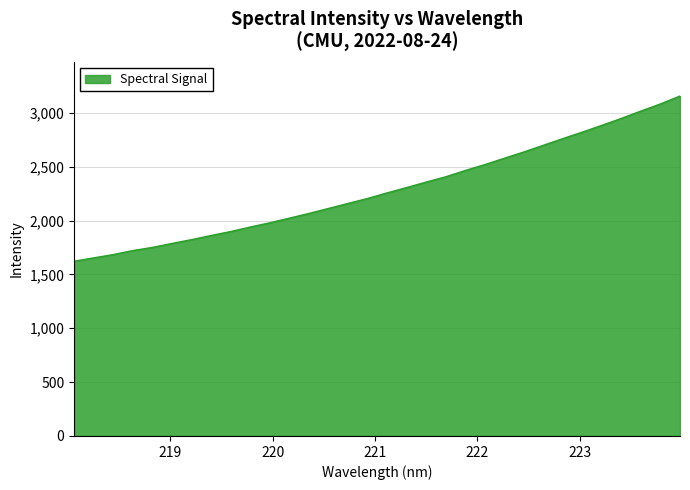

What is the minimum value shown in the chart?

1623.2